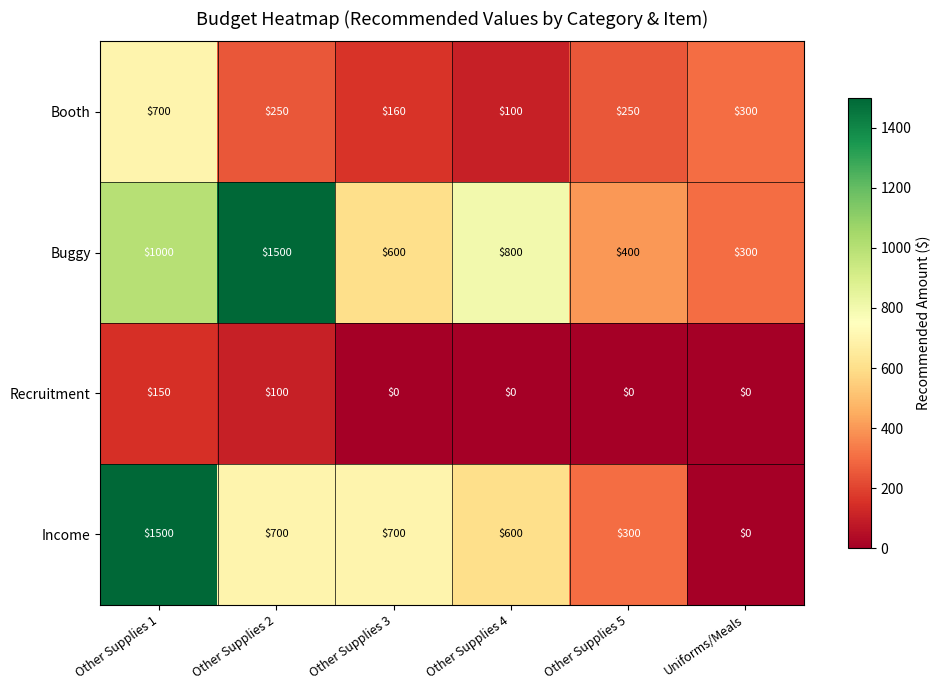

What is the difference between the highest and lowest values at Other Supplies 2?

1400